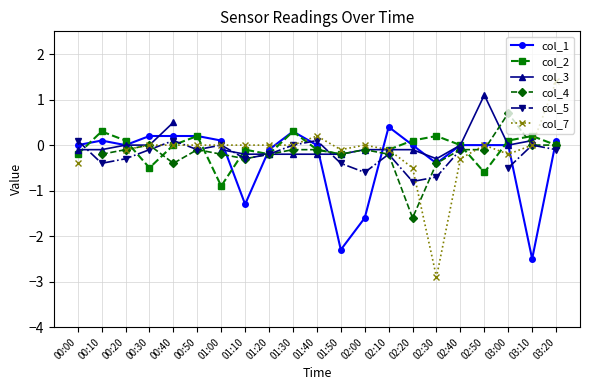

Between which two adjacent categories do col_1 and col_4 first intersect?

01:00 and 01:10